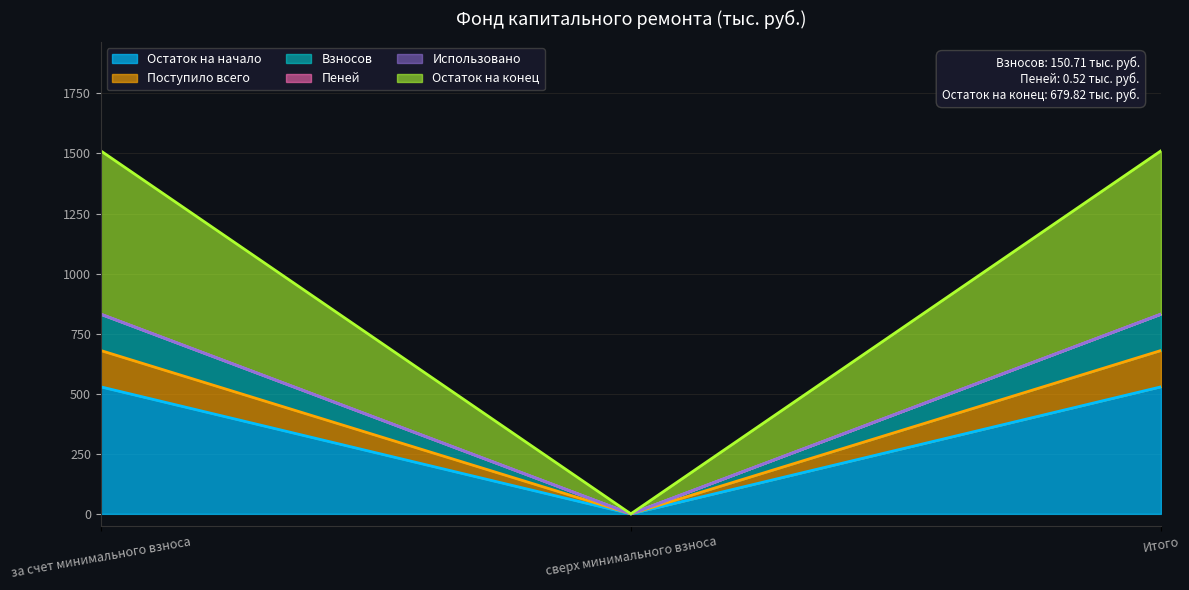

Does the chart display data point markers on the line(s)?

No